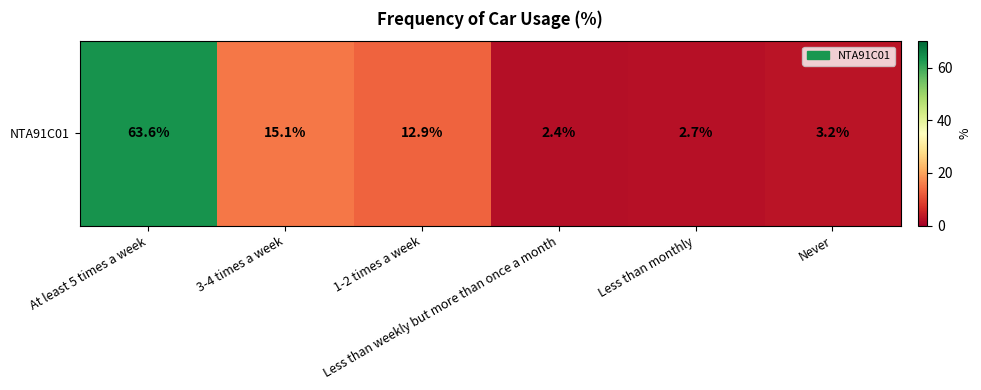

True or false: the data shows 7.0 at 3-4 times a week.

False